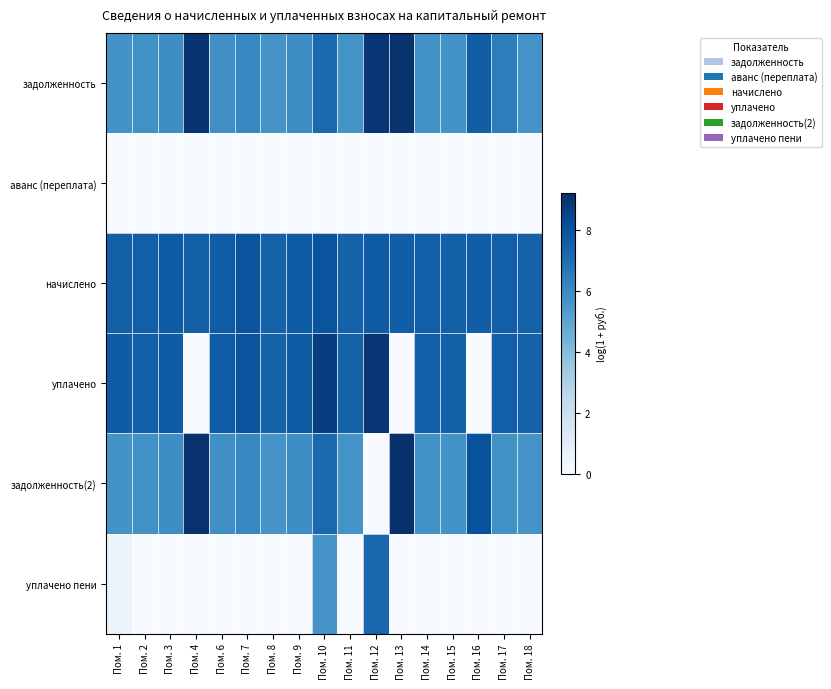

At which category is the sum across all series the highest?

Пом. 10